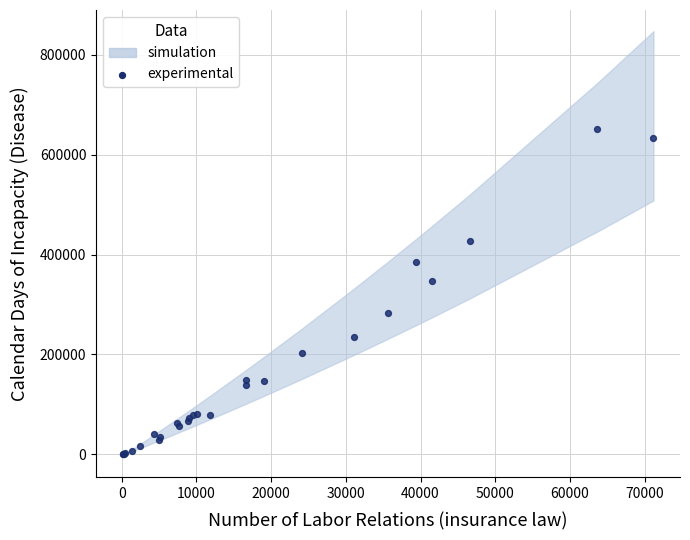

What Y value in the scatter plot is closest to 325660?

348075